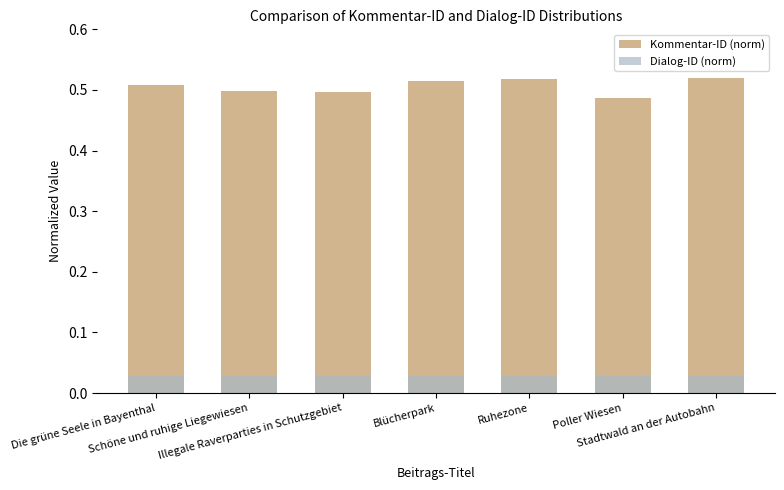

Read the Kommentar-ID (norm) value at Illegale Raverparties in Schutzgebiet.

0.5